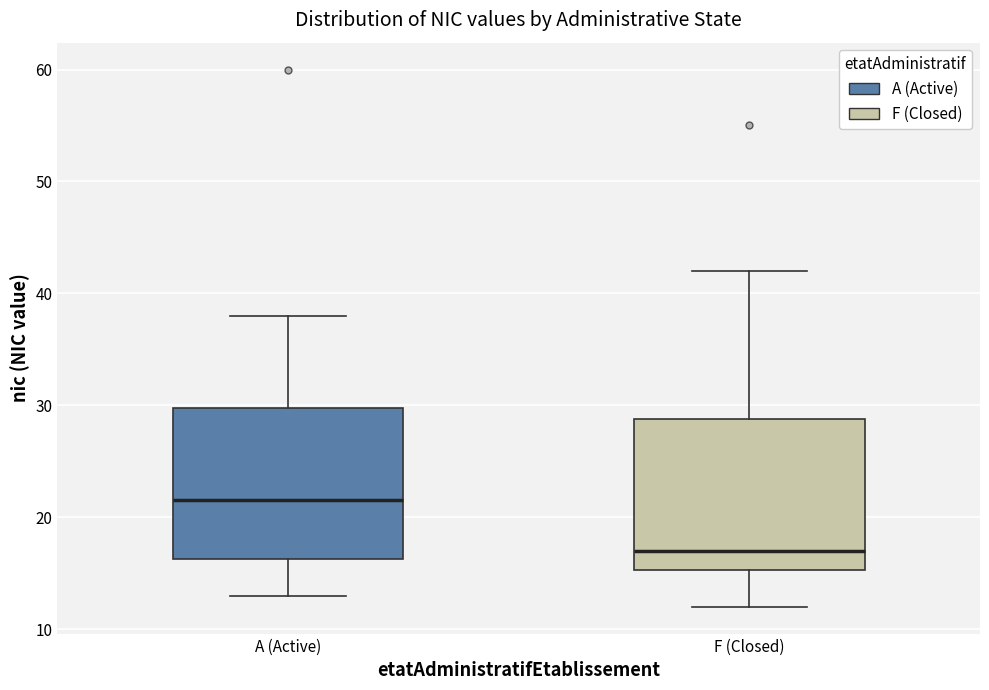

Reading left to right, read every box against the y-axis: the position of its median line, the range the box covers, and the ends of its whiskers. The values are not printed on the chart, so give them approximately, as read against the axis.

A (Active): median 22, box 16 to 30, whiskers 13 to 38
F (Closed): median 17, box 15 to 29, whiskers 12 to 42